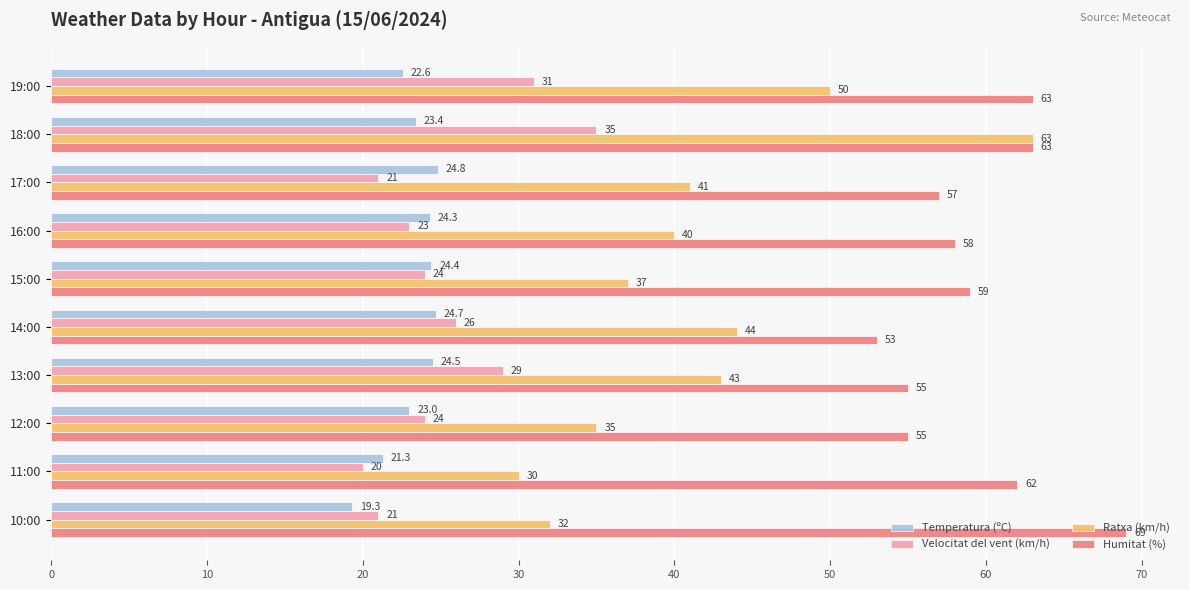

What is the difference between the maximum and minimum values in the Ratxa (km/h) series?

33.0